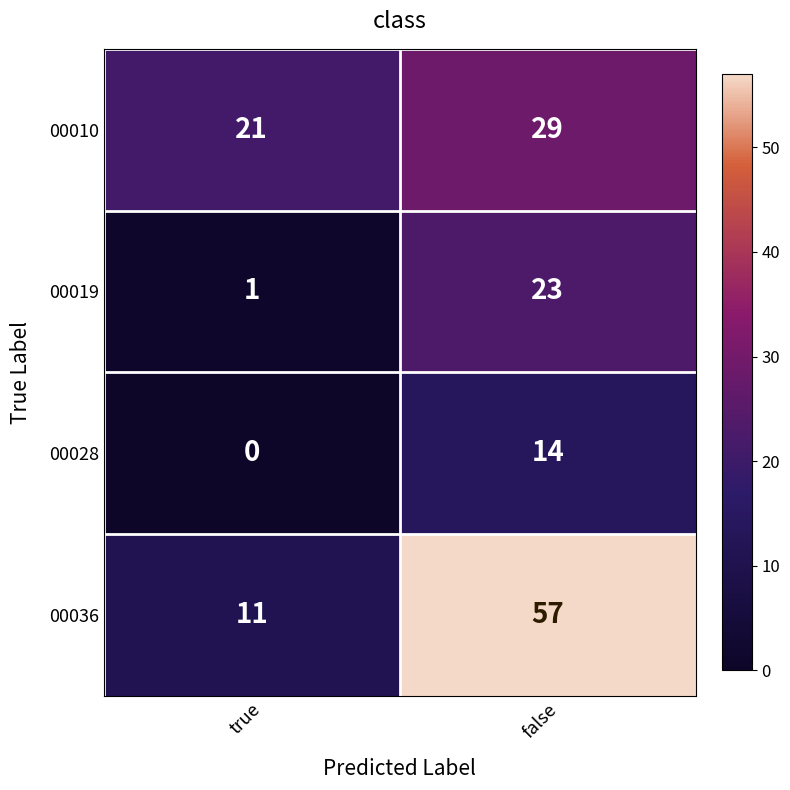

Which label corresponds to the smallest value in the chart?

true